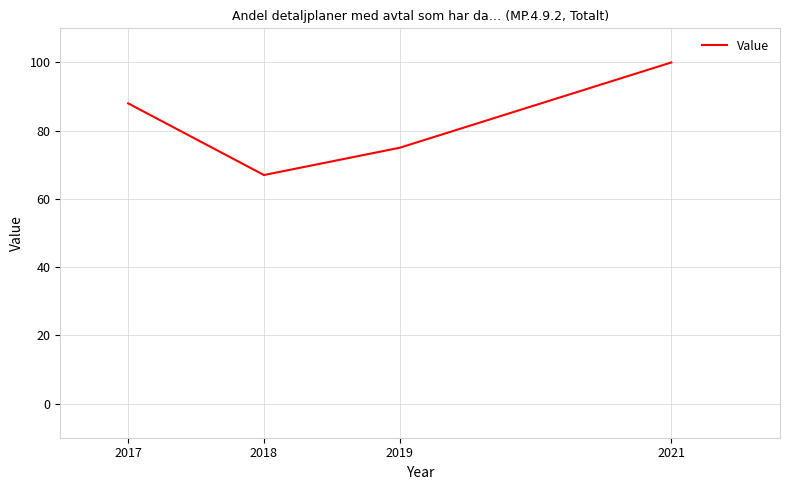

What is the sum of all values?

330